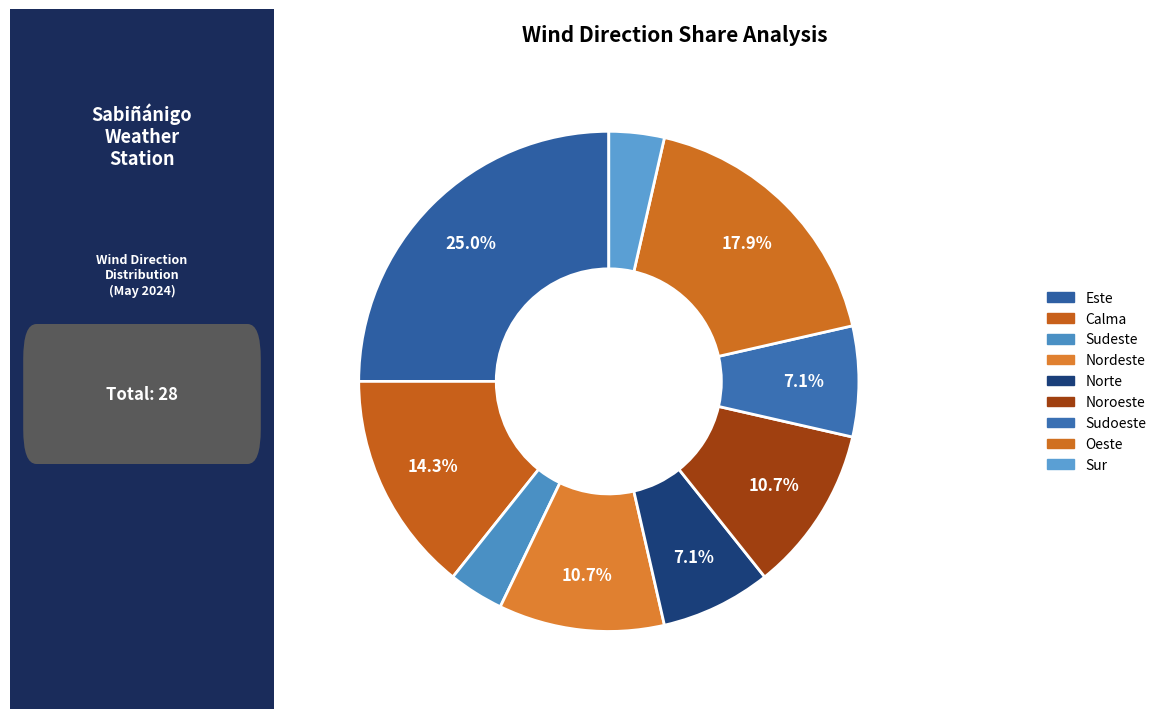

True or false: Nordeste accounts for 17% of the total.

False